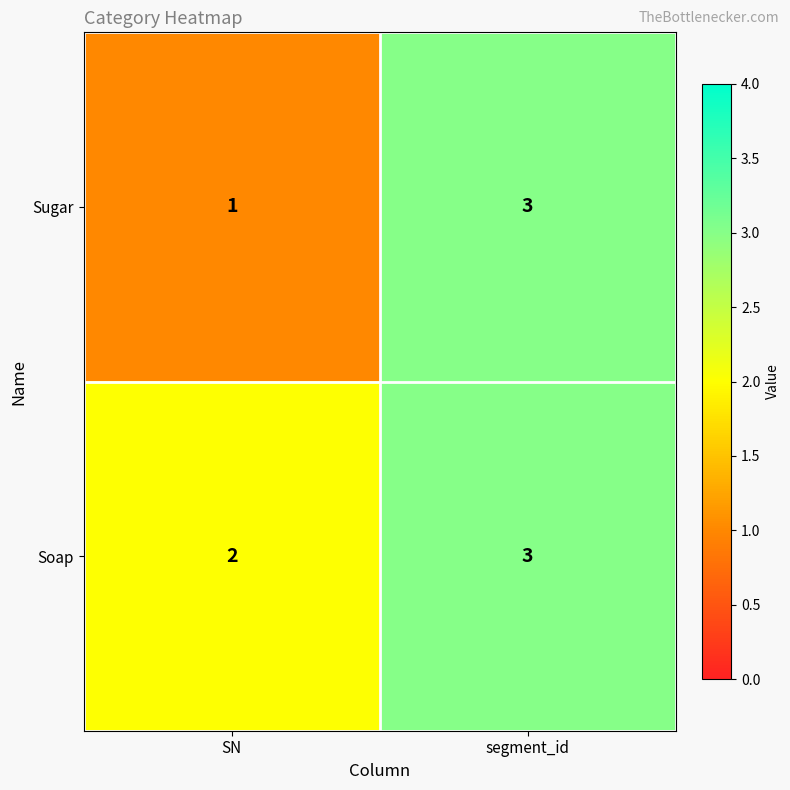

Which series has the largest total across all categories?

Soap